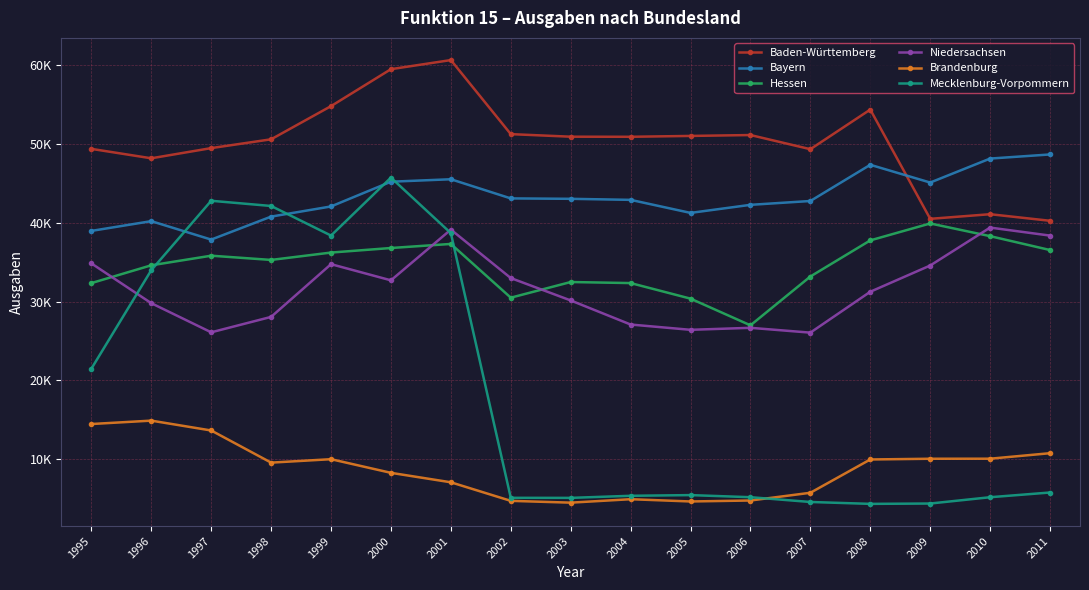

Does the chart have visible grid lines?

Yes